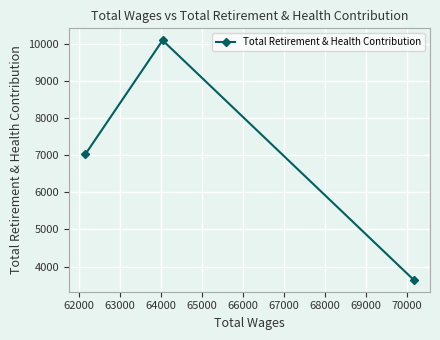

What is the average value?

6918